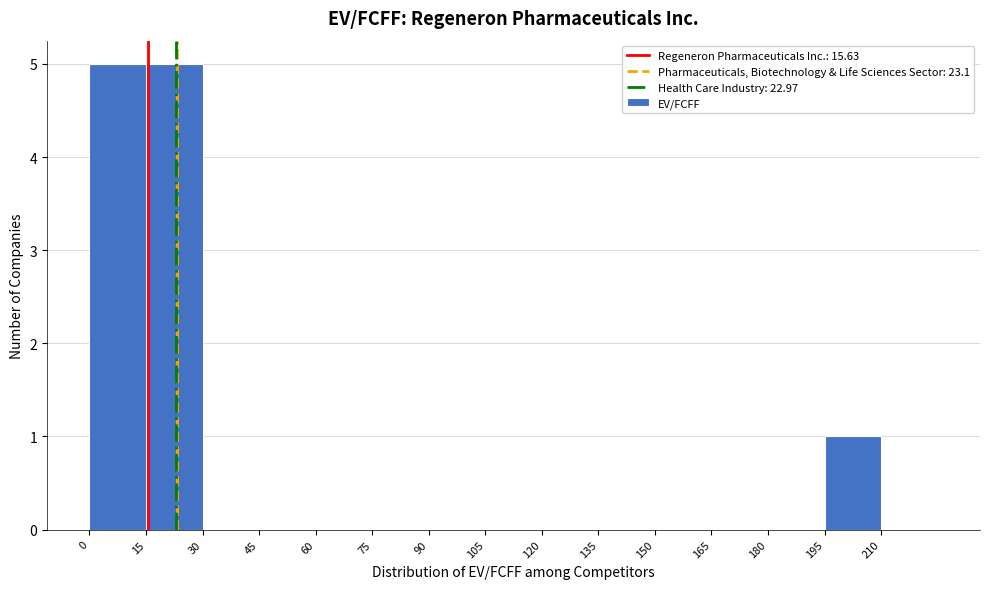

What is the height of the bar covering 15 to 30 on the x-axis? Neither the bar edges nor the heights are printed on the chart, so give them approximately, as read against the axes.

5